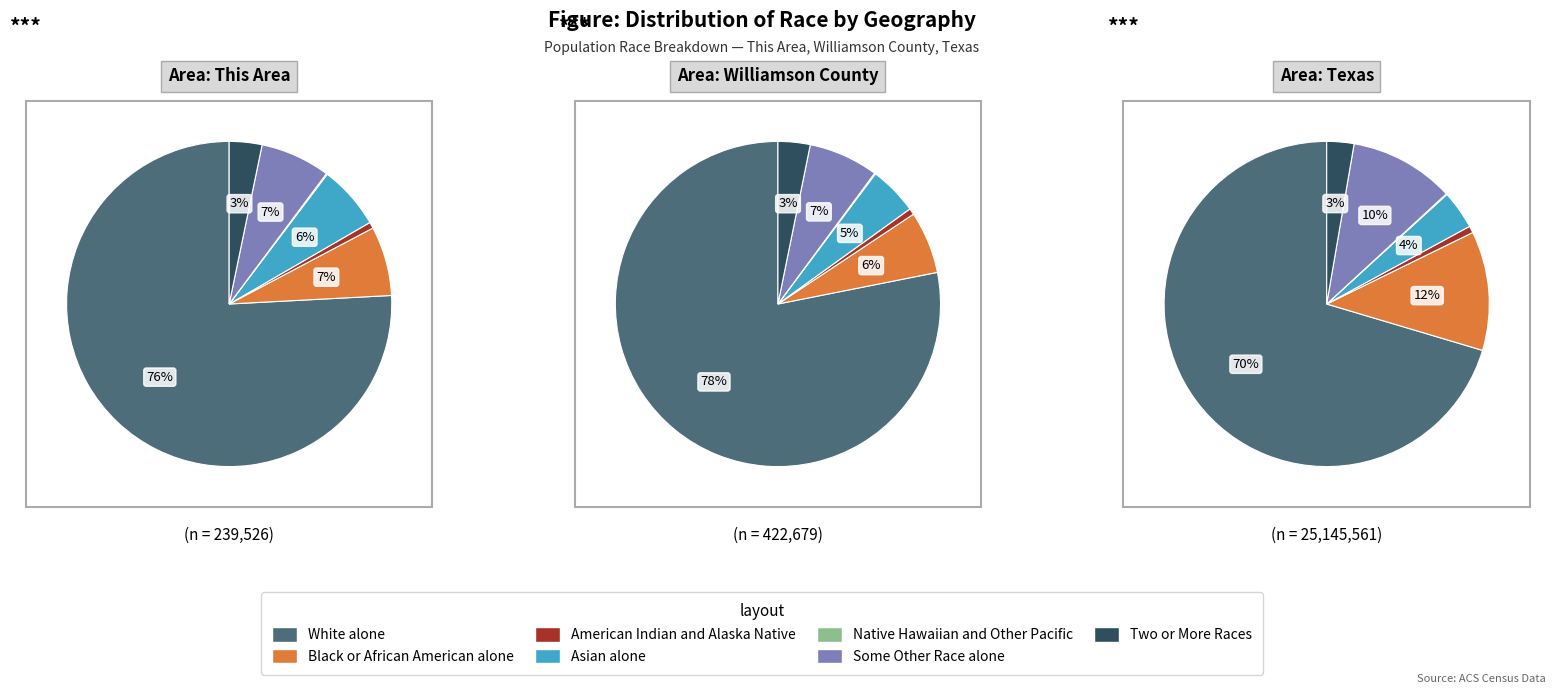

To the nearest percent, what is the average slice percentage?

14%